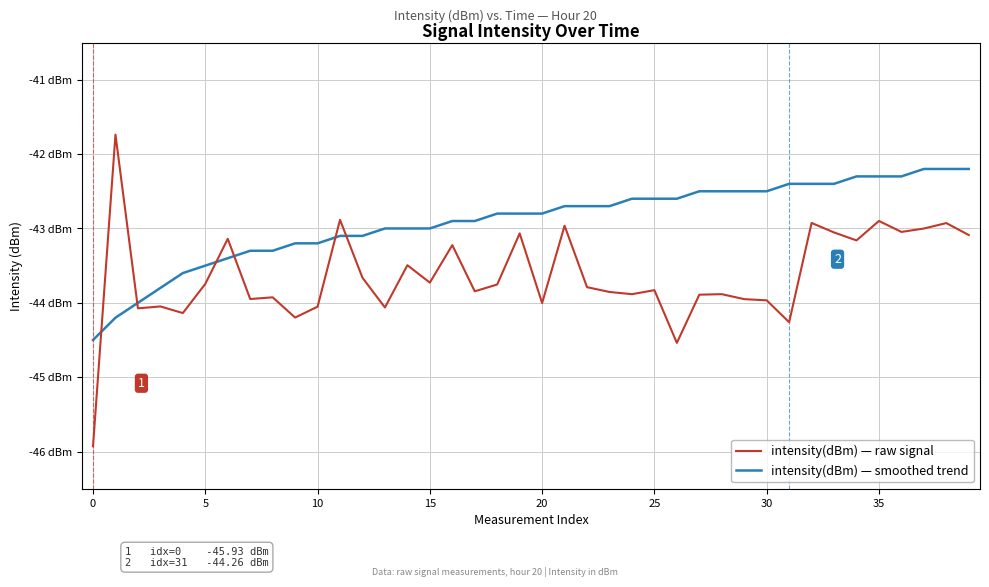

Is this an area chart (filled region under the line)?

No